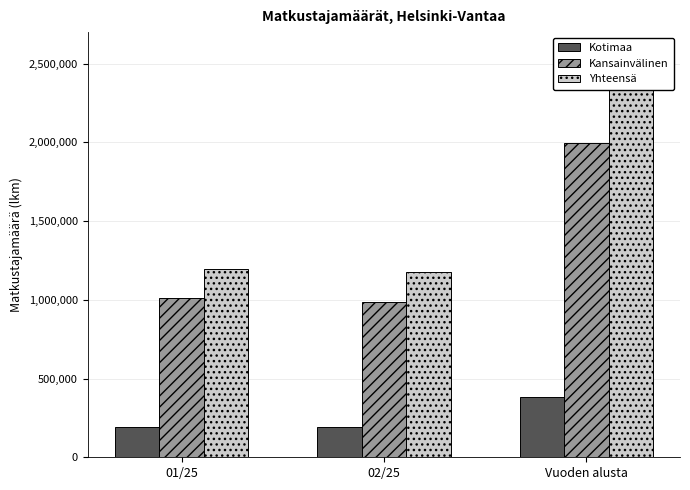

At how many categories does at least one series exceed 1698366?

1